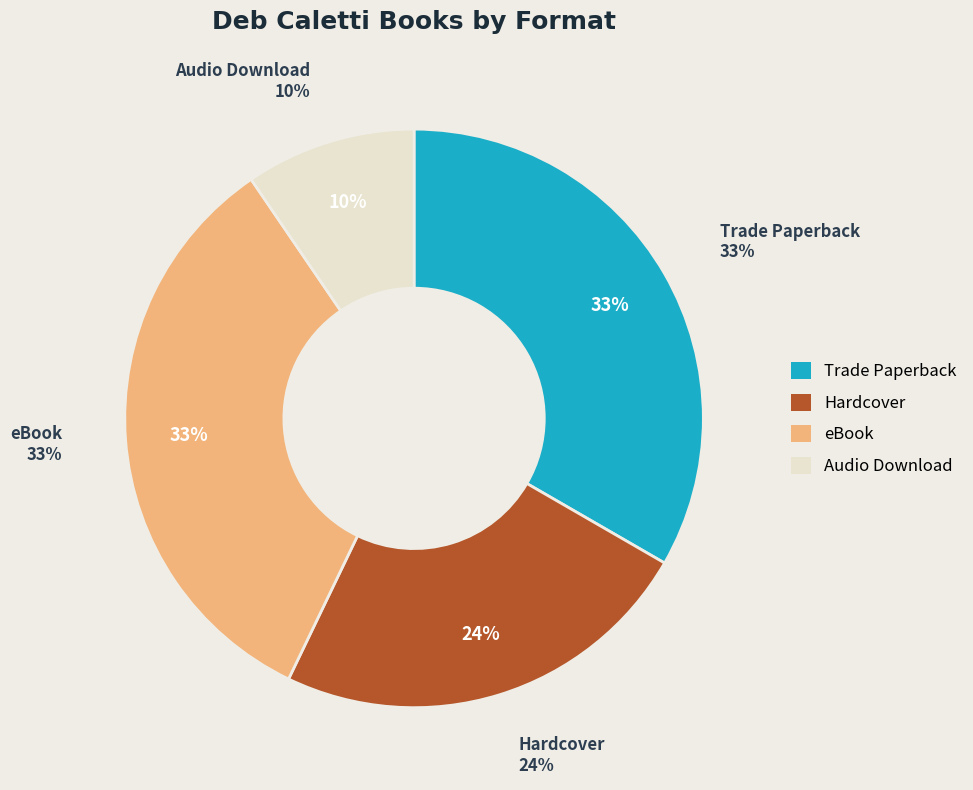

How many segments does this pie chart have?

4